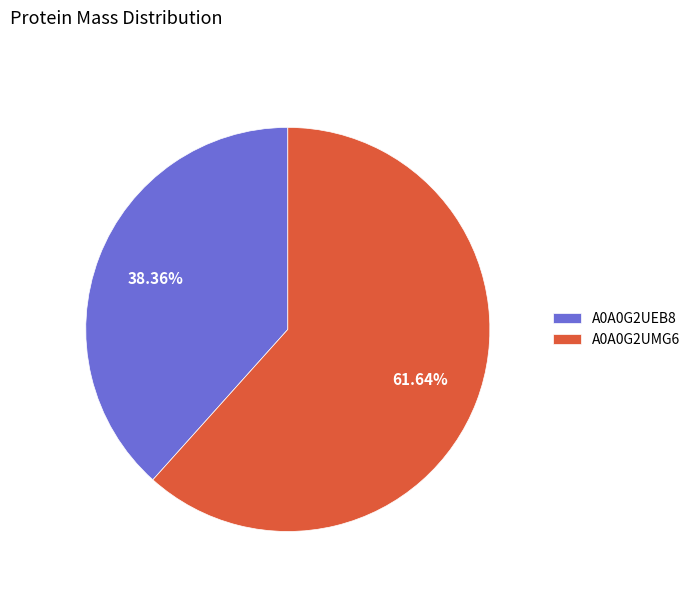

How many segments does this pie chart have?

2